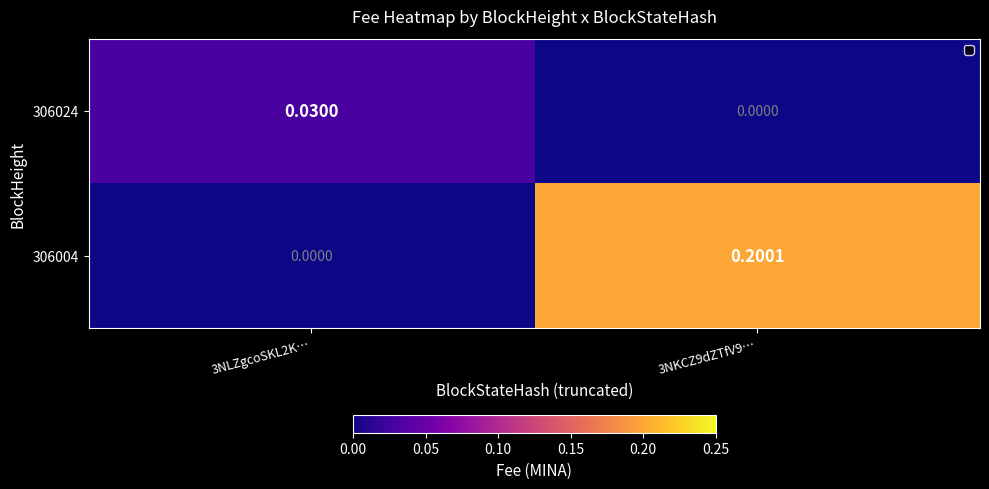

Rank the series by their maximum value, from highest to lowest.

306004, 306024